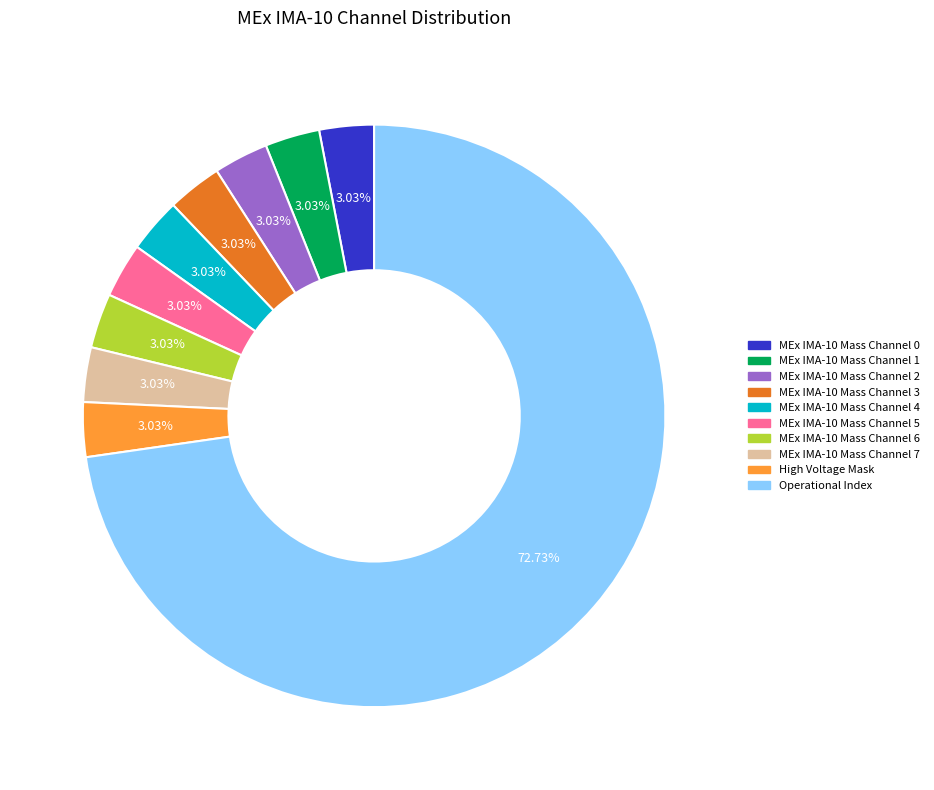

Count the number of slices in the pie.

10